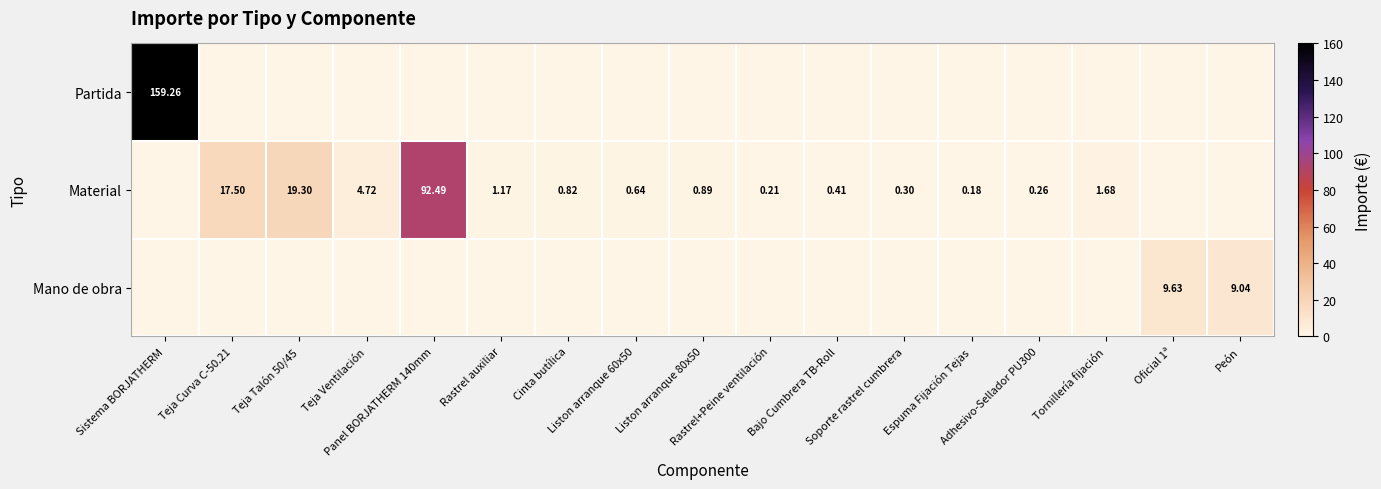

Which category has the lowest value in the Mano de obra series?

Sistema BORJATHERM